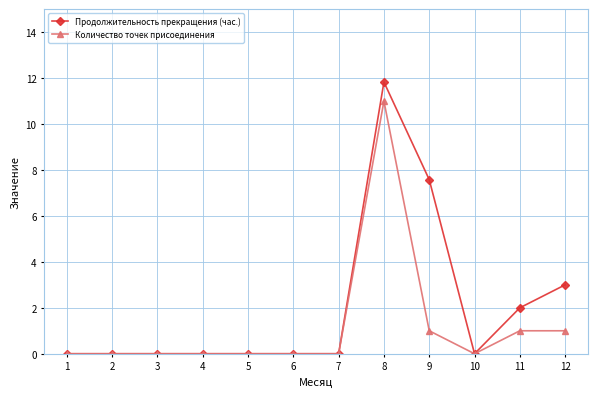

What is the total value across all series at 11?

3.0